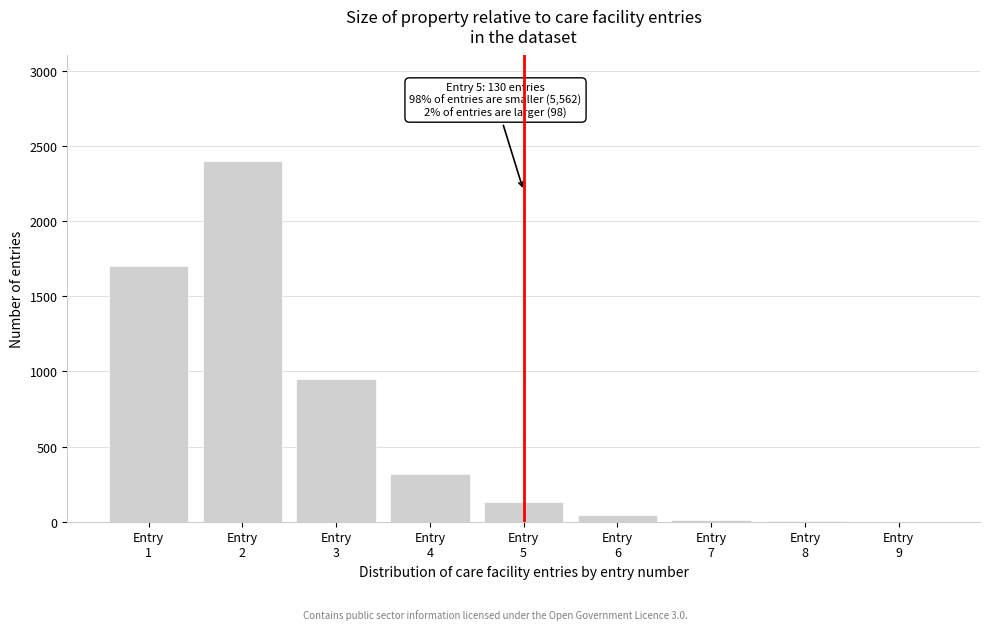

What is the sum of all values?

5559